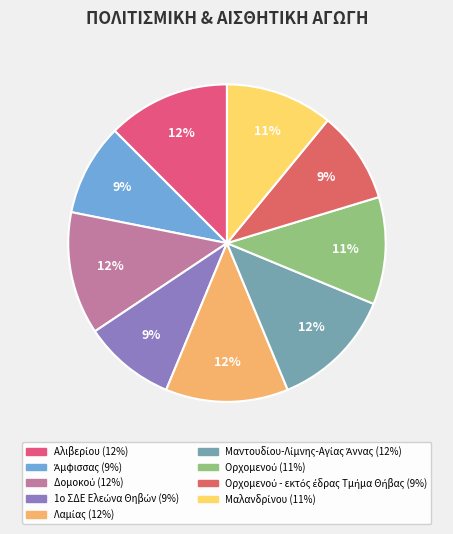

How many segments does this pie chart have?

9